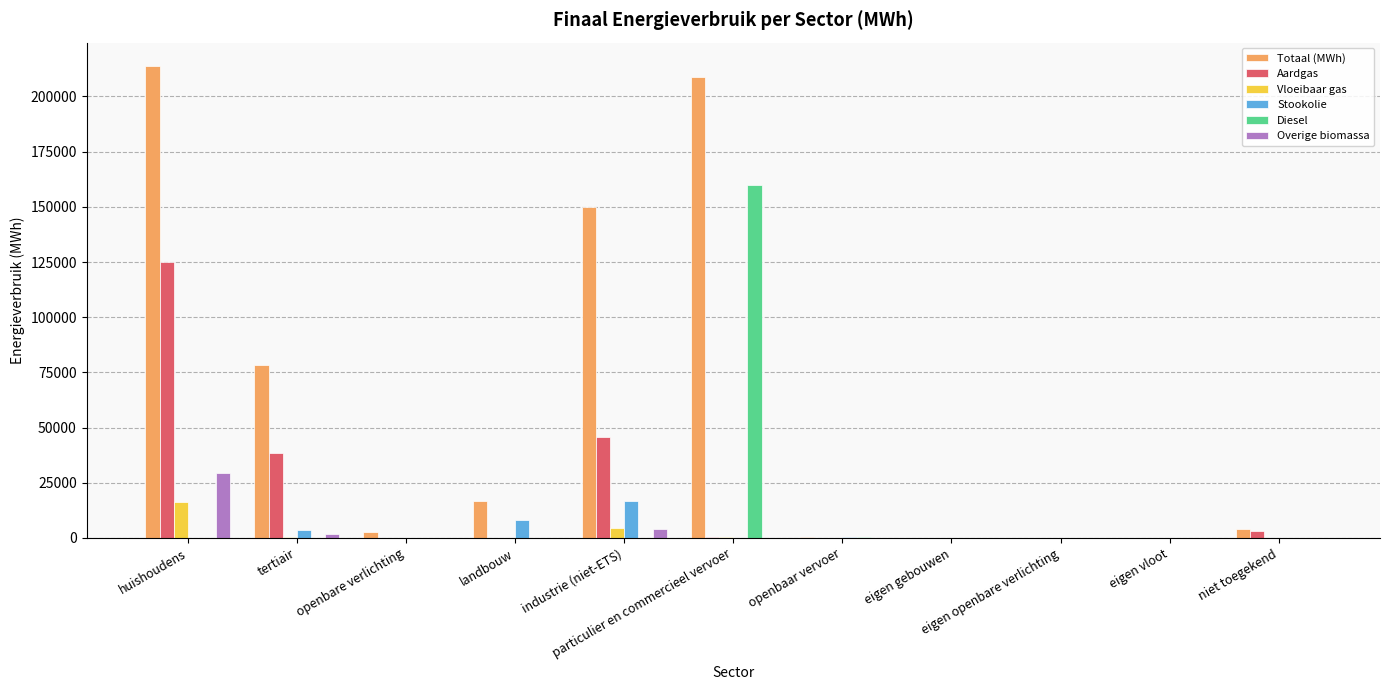

What is the total value across all series at particulier en commercieel vervoer?

369209.2